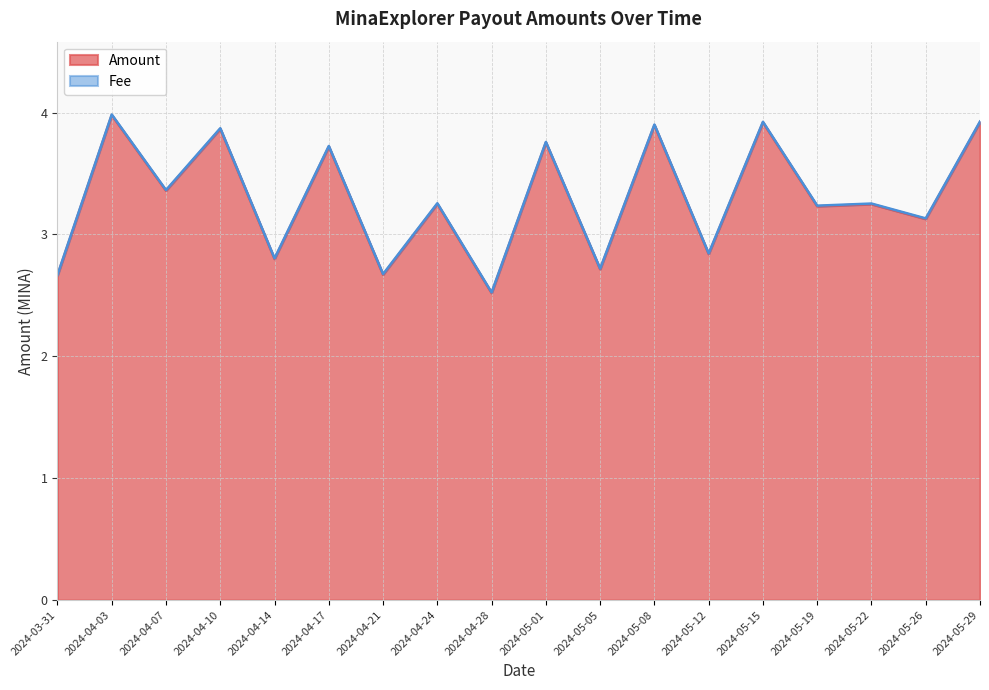

What is the value of the 5th point from the left?

2.8